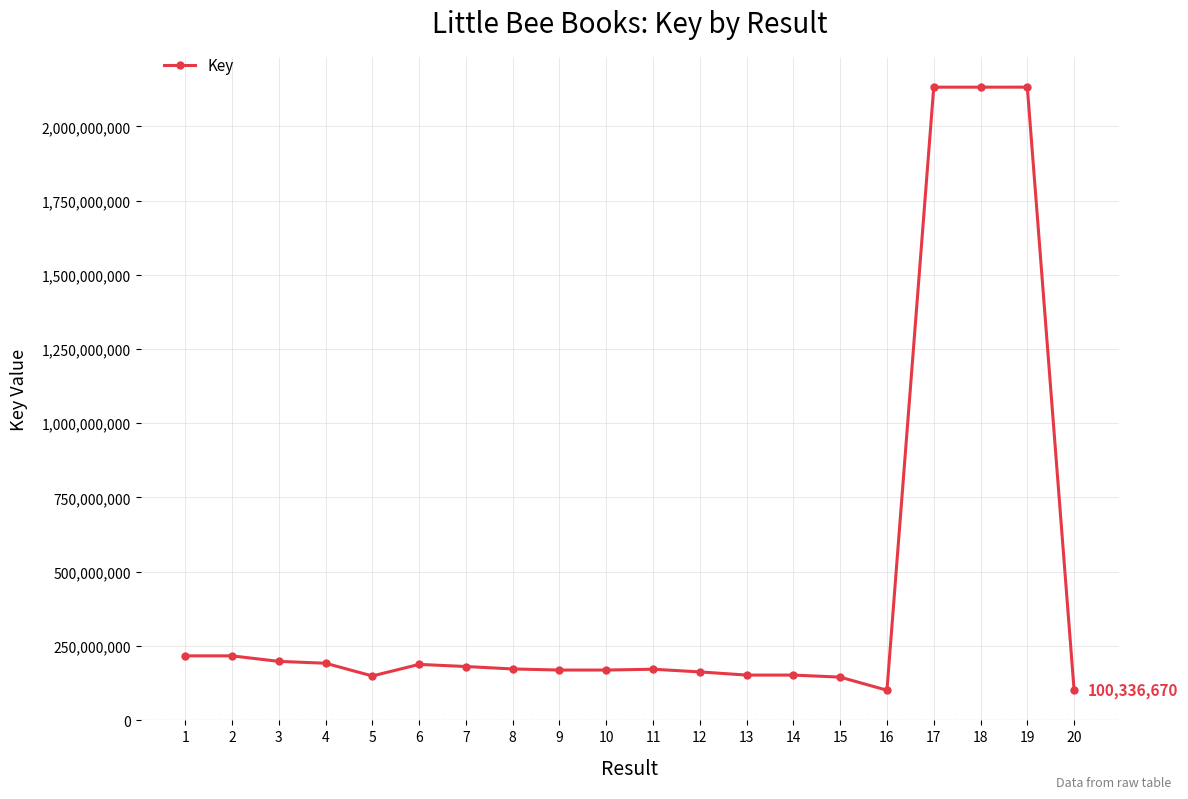

What is the difference between the maximum and minimum values?

2032070831